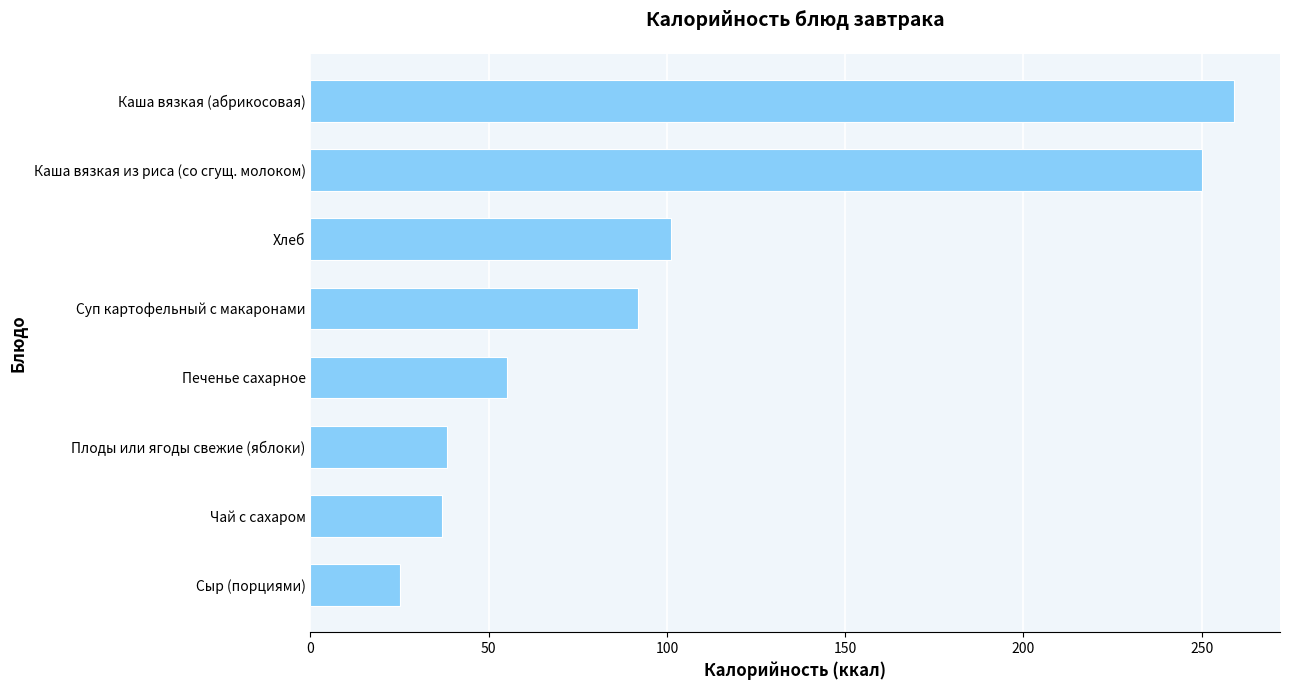

At which label is the value closest to 142?

Хлеб